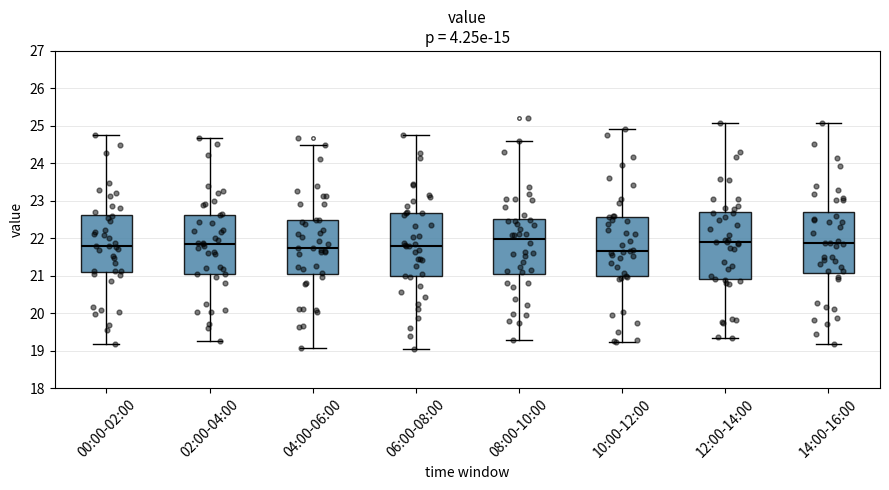

Reading left to right, transcribe this box plot: for each box, give where its median line is, the range the box spans, and where its two whiskers end, as read against the y-axis. The values are not printed on the chart, so give them approximately, as read against the axis.

00:00-02:00: median 21.8, box 21.1 to 22.6, whiskers 19.2 to 24.8
02:00-04:00: median 21.9, box 21.1 to 22.6, whiskers 19.3 to 24.7
04:00-06:00: median 21.7, box 21.0 to 22.5, whiskers 19.1 to 24.5
06:00-08:00: median 21.8, box 21.0 to 22.7, whiskers 19.1 to 24.8
08:00-10:00: median 22.0, box 21.0 to 22.5, whiskers 19.3 to 24.6
10:00-12:00: median 21.7, box 21.0 to 22.6, whiskers 19.2 to 24.9
12:00-14:00: median 21.9, box 20.9 to 22.7, whiskers 19.3 to 25.1
14:00-16:00: median 21.9, box 21.1 to 22.7, whiskers 19.2 to 25.1